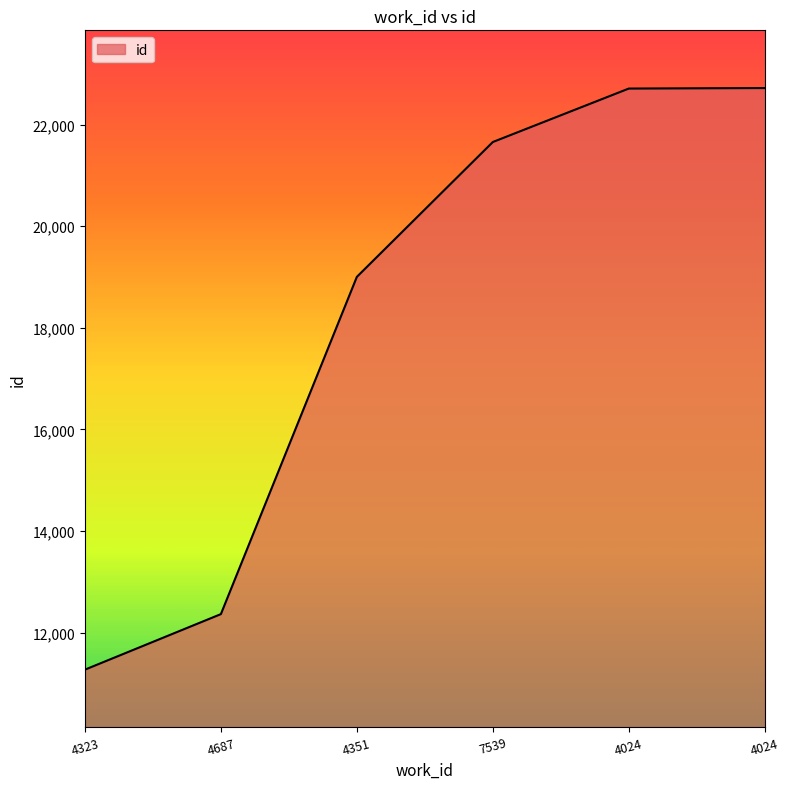

Reading right to left, what are all the values shown in this chart?

4024=22719	4024=22709	7539=21657	4351=19003	4687=12365	4323=11272